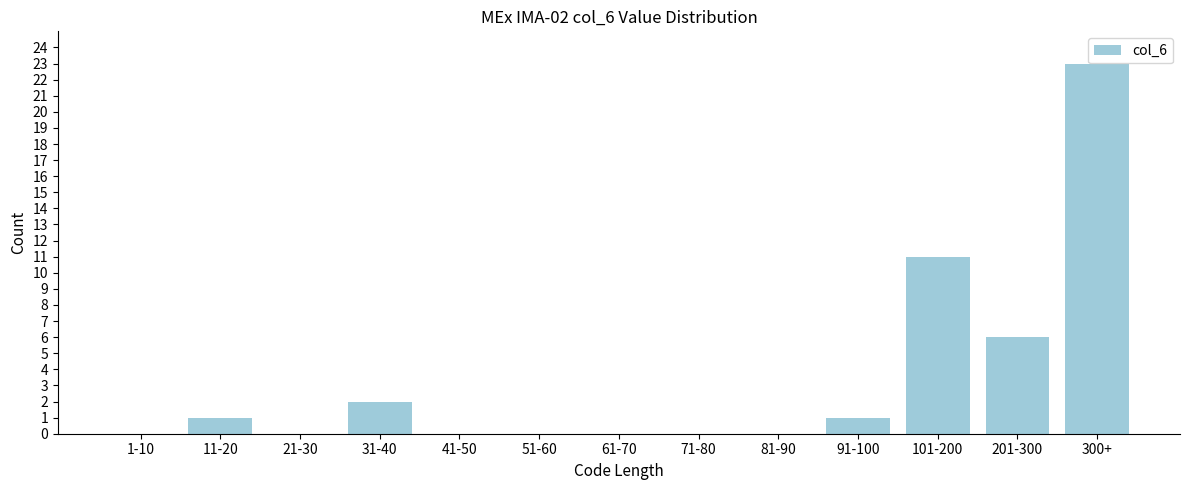

Reading left to right, transcribe all the data shown in this chart.

1-10=0	11-20=1	21-30=0	31-40=2	41-50=0	51-60=0	61-70=0	71-80=0	81-90=0	91-100=1	101-200=11	201-300=6	300+=23